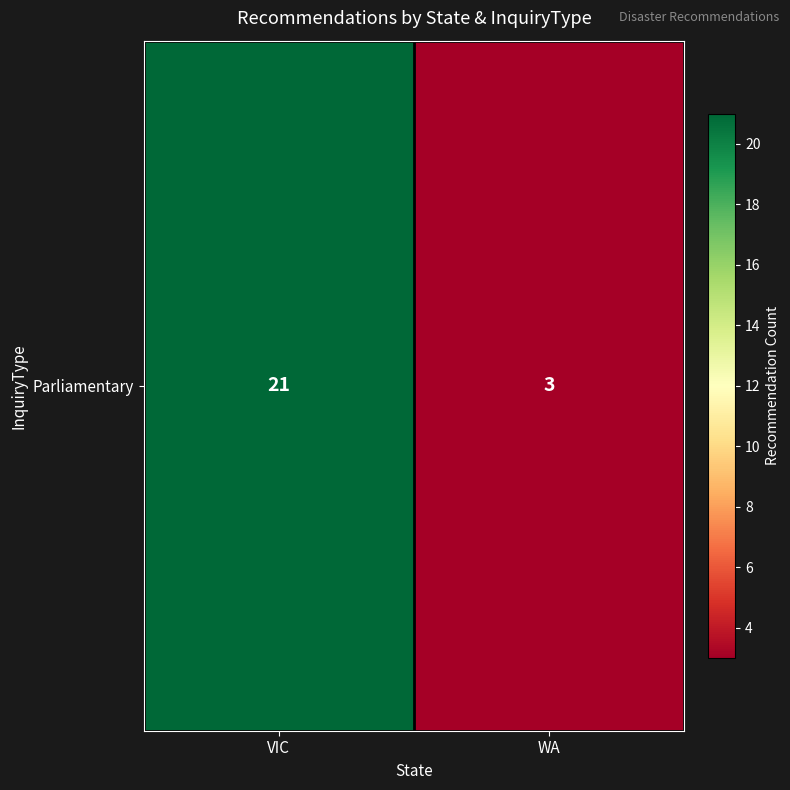

What is the difference between the maximum and minimum values?

18